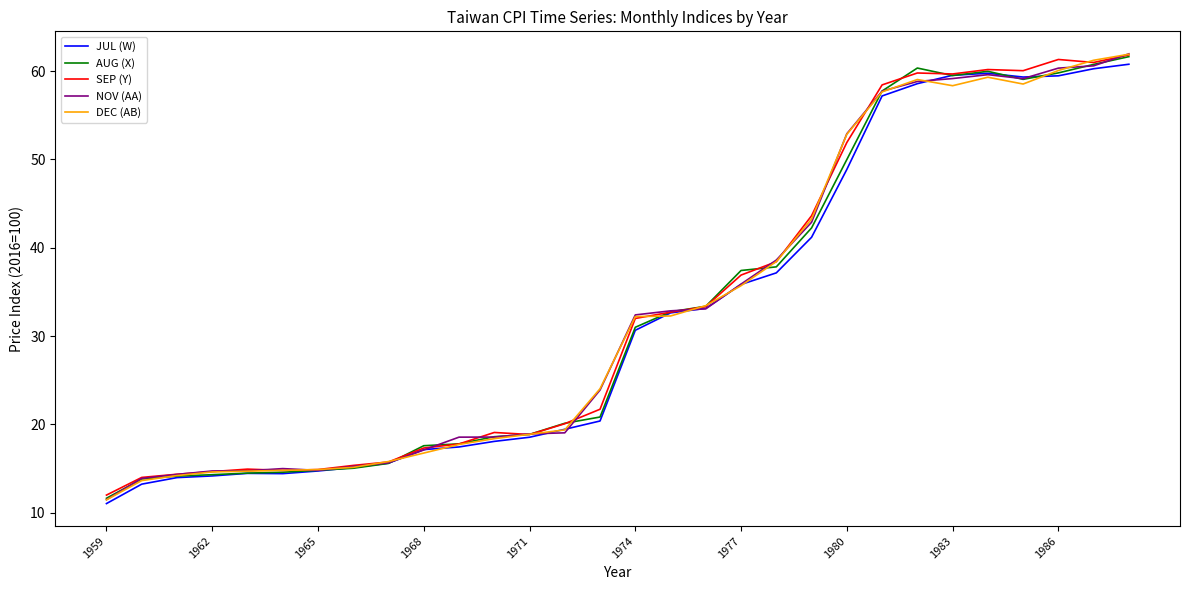

What is the smallest value displayed?

11.0